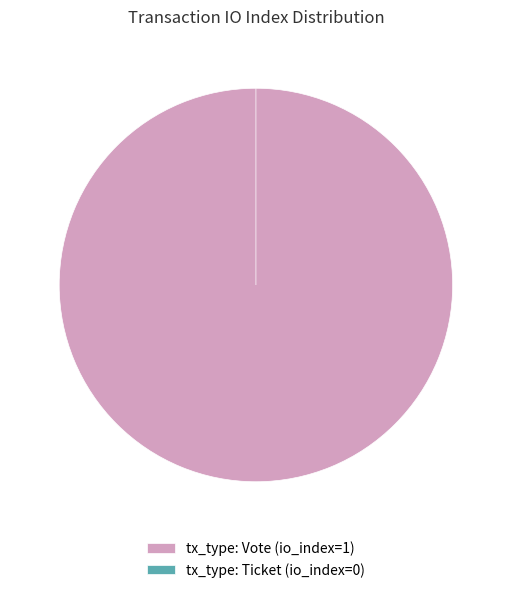

What is the largest slice in the pie chart?

tx_type: Vote (io_index=1)